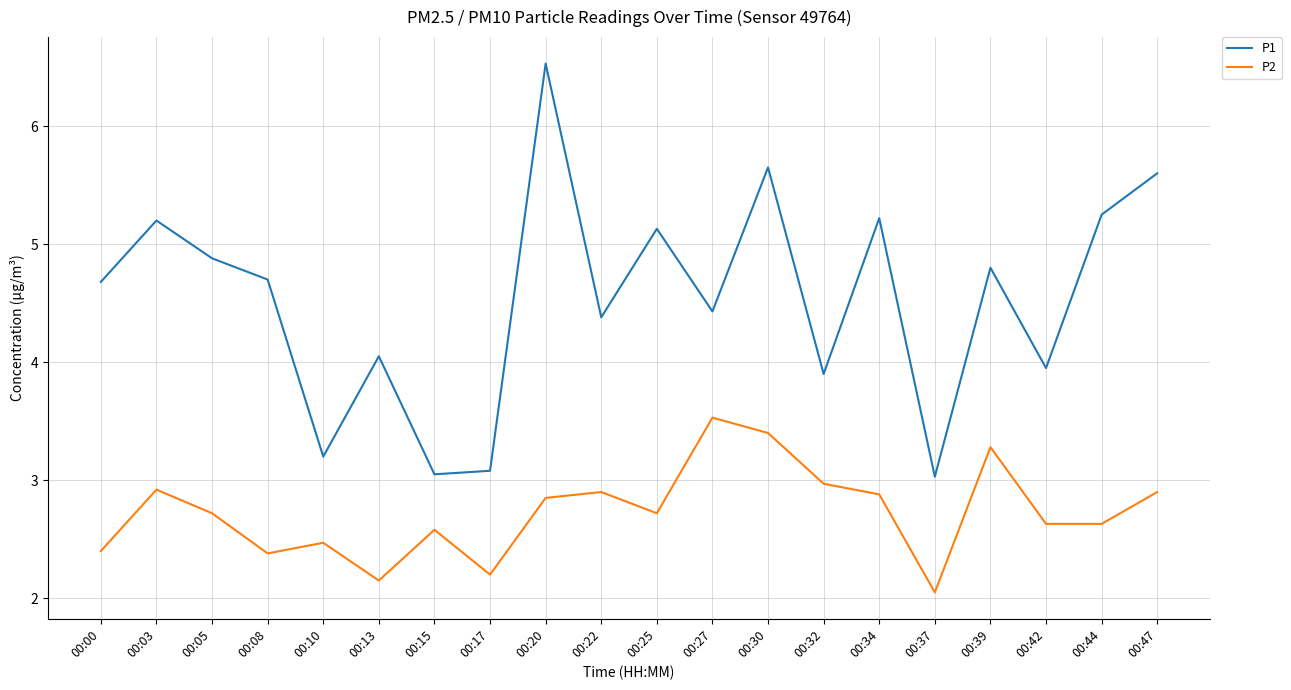

List the series in order of their peak value, lowest first.

P2, P1